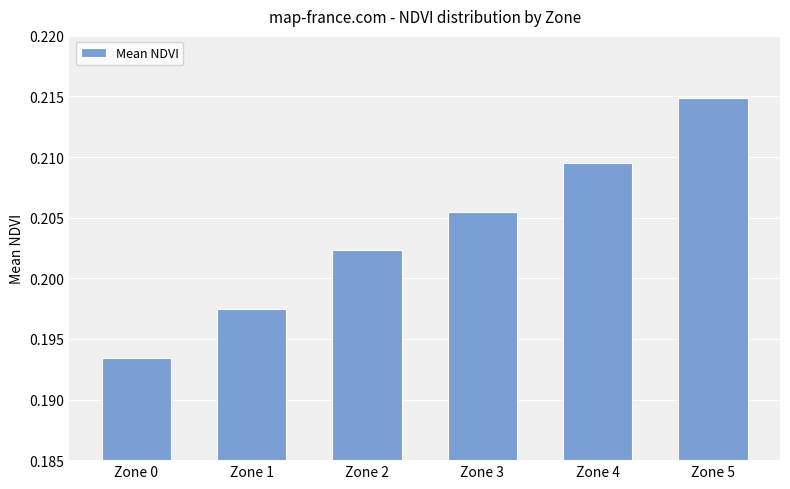

How many categories are shown in the chart?

6